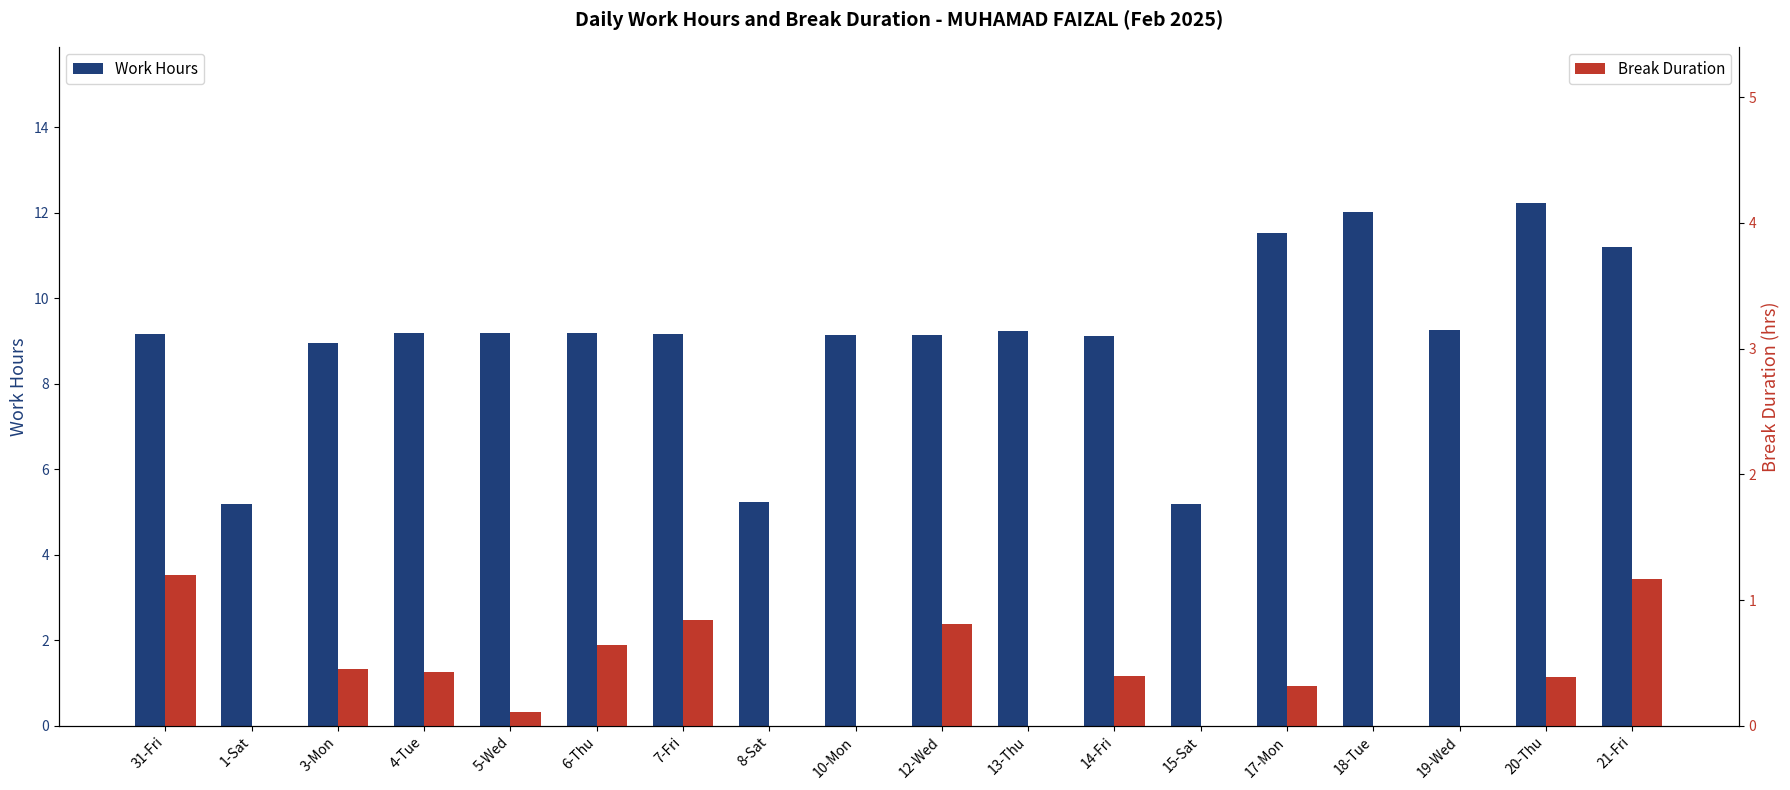

What is the average value of the Break Duration series?

0.4